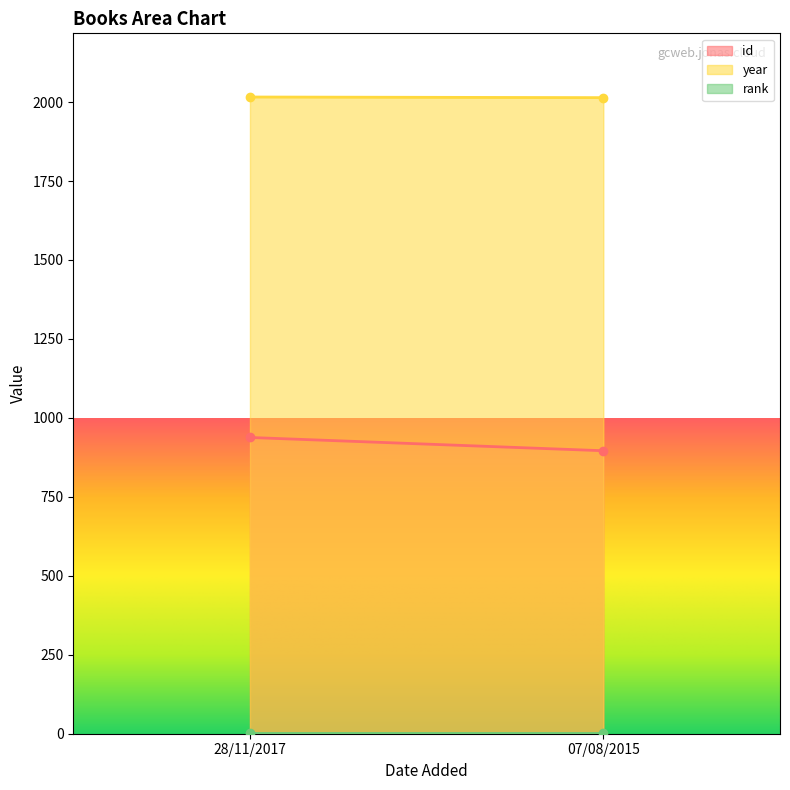

At 28/11/2017, list the series in order from smallest to largest.

rank, id, year